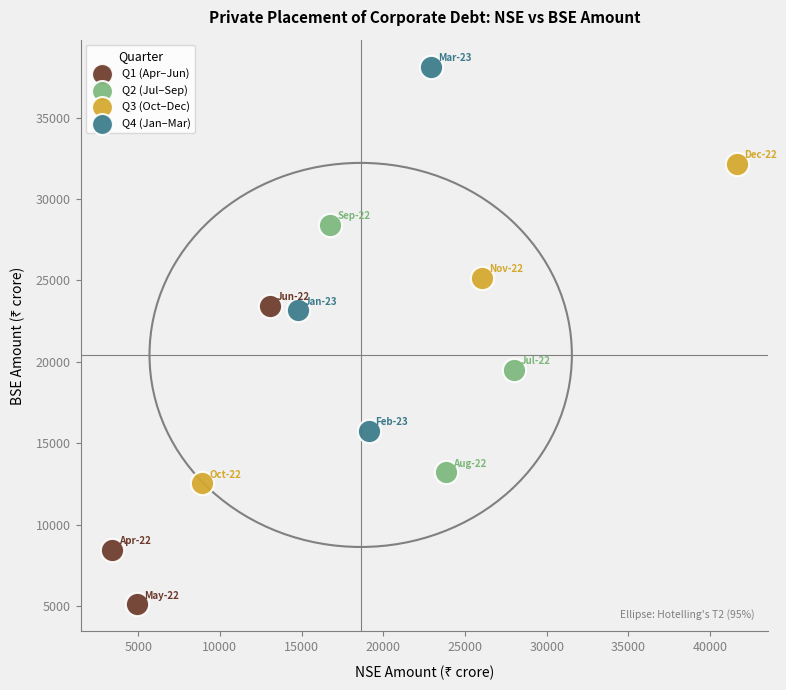

Which series reaches the minimum Y coordinate?

Q1 (Apr–Jun)